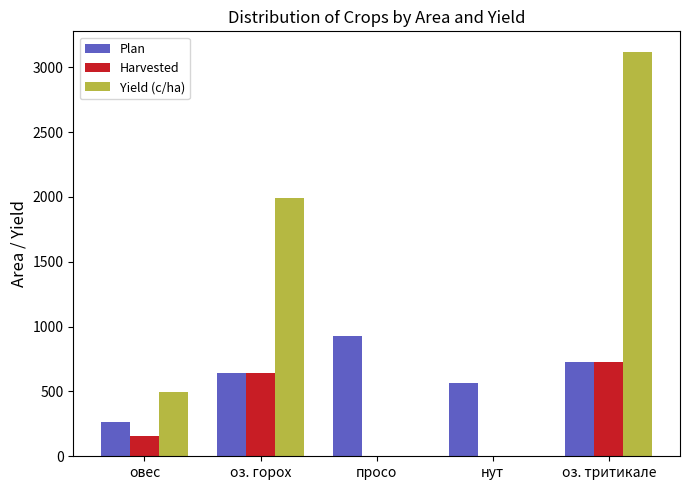

True or false: Harvested has a value of 724.0 at оз. тритикале.

True